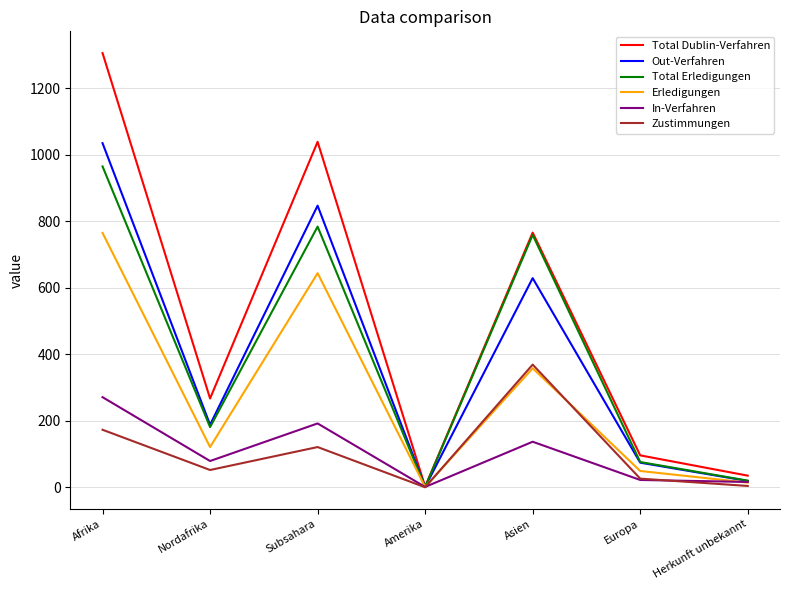

Which category has the highest value in the Total Dublin-Verfahren series?

Afrika